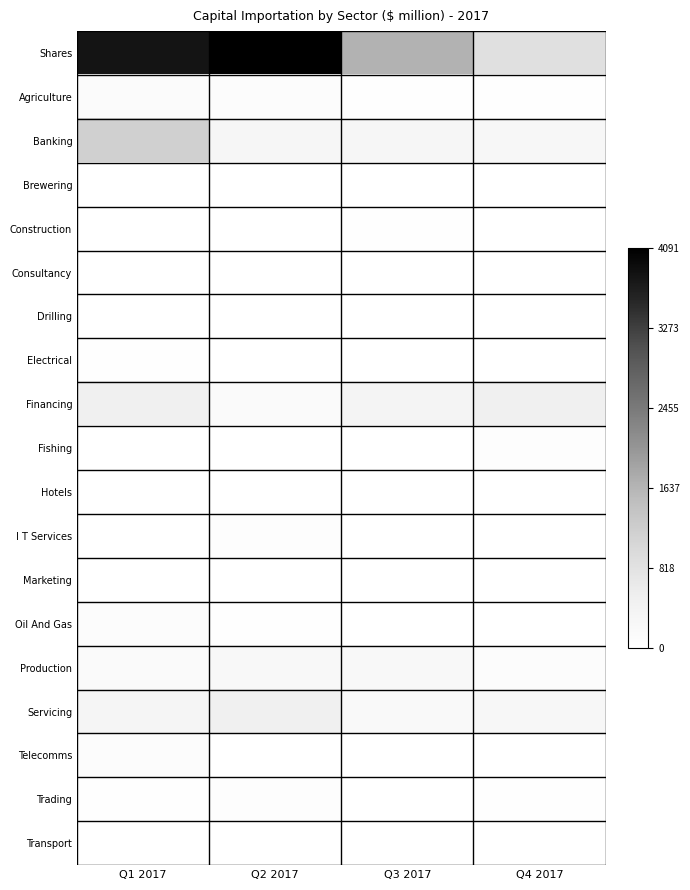

What is the spread (max minus min) of values at Q3 2017?

0.4